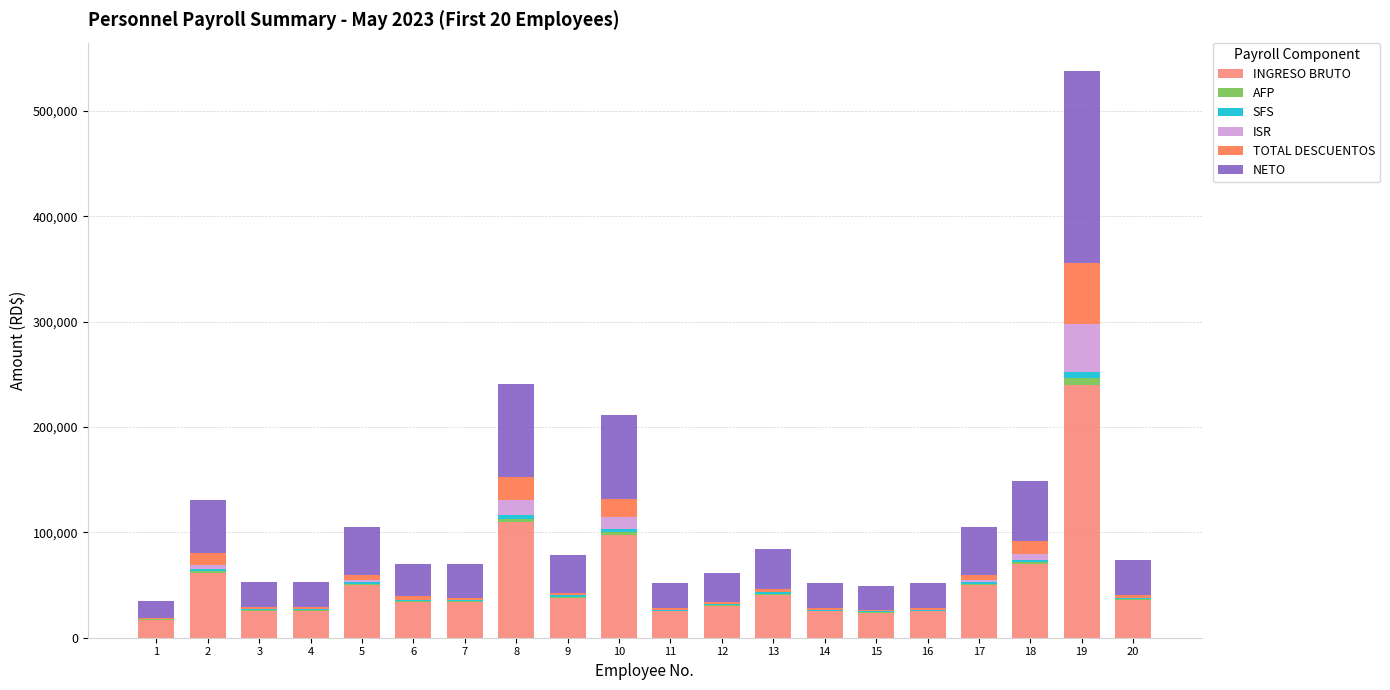

The value of INGRESO BRUTO at 2 is 61845.0. True or false?

True